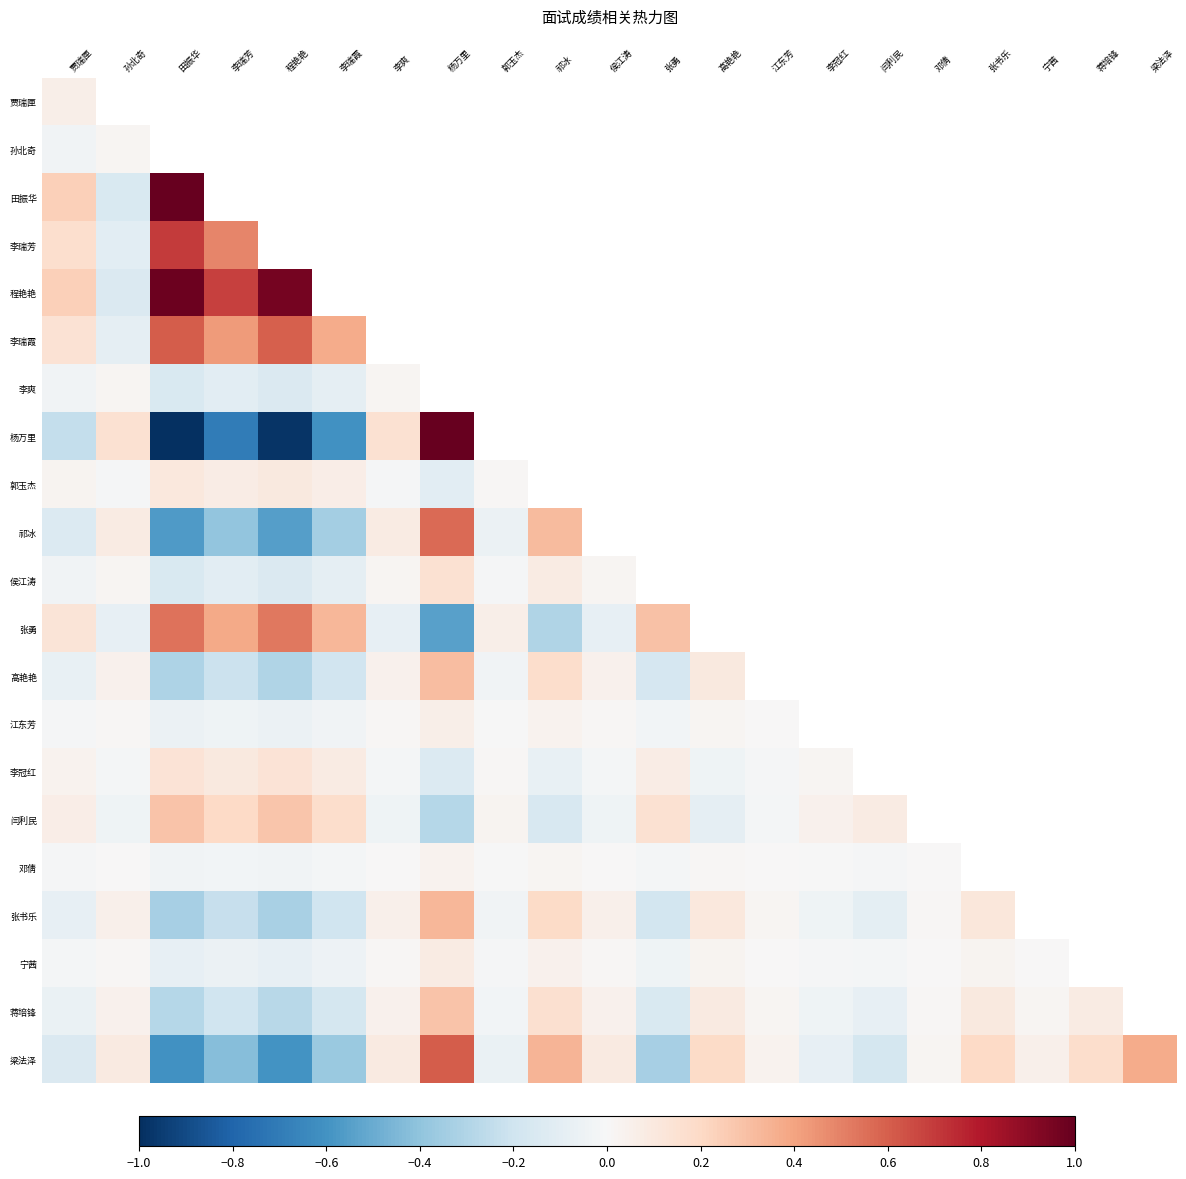

True or false: 郭玉杰 has a value of 0.3 at 蒋培锋.

False